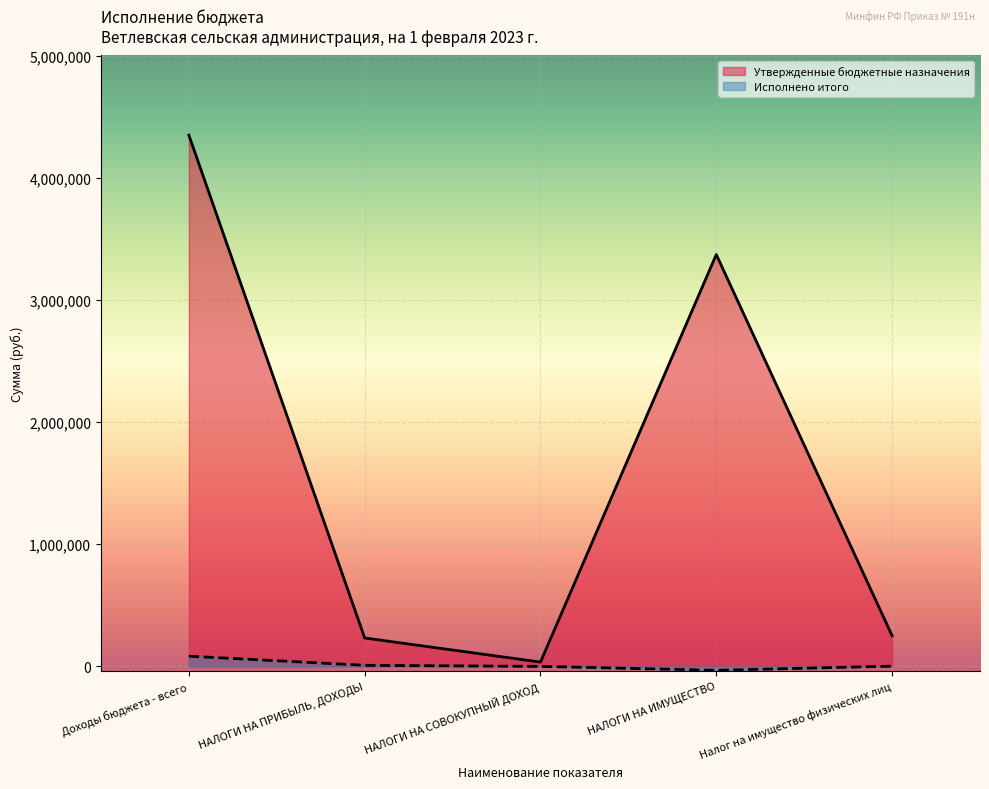

What is the difference between the Утвержденные бюджетные назначения values at НАЛОГИ НА ИМУЩЕСТВО and НАЛОГИ НА ПРИБЫЛЬ, ДОХОДЫ?

3138600.0